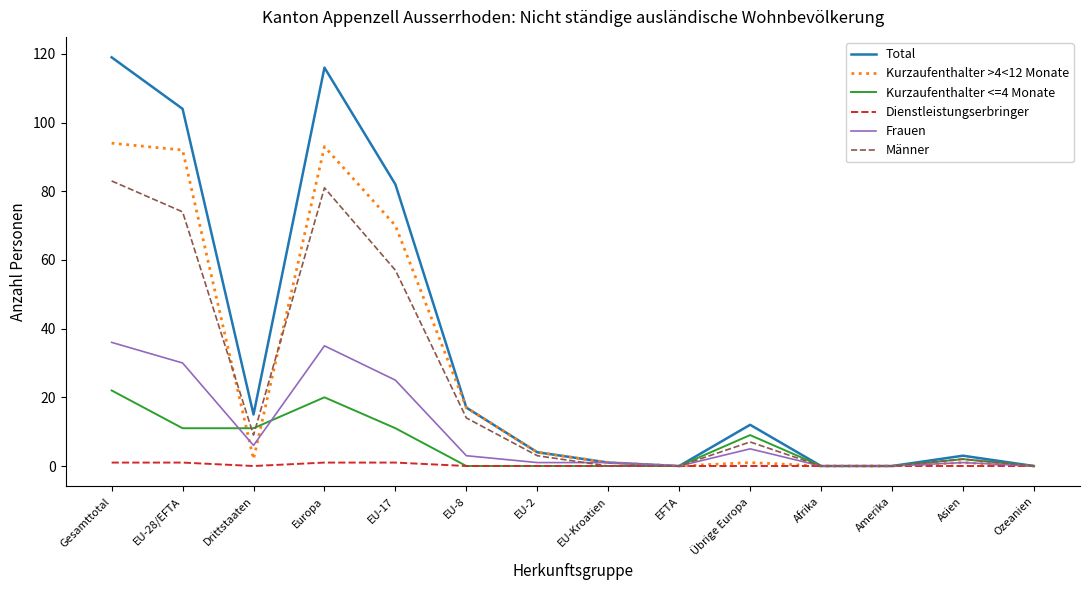

List the series in order of their peak value, lowest first.

Dienstleistungserbringer, Kurzaufenthalter <=4 Monate, Frauen, Männer, Kurzaufenthalter >4<12 Monate, Total